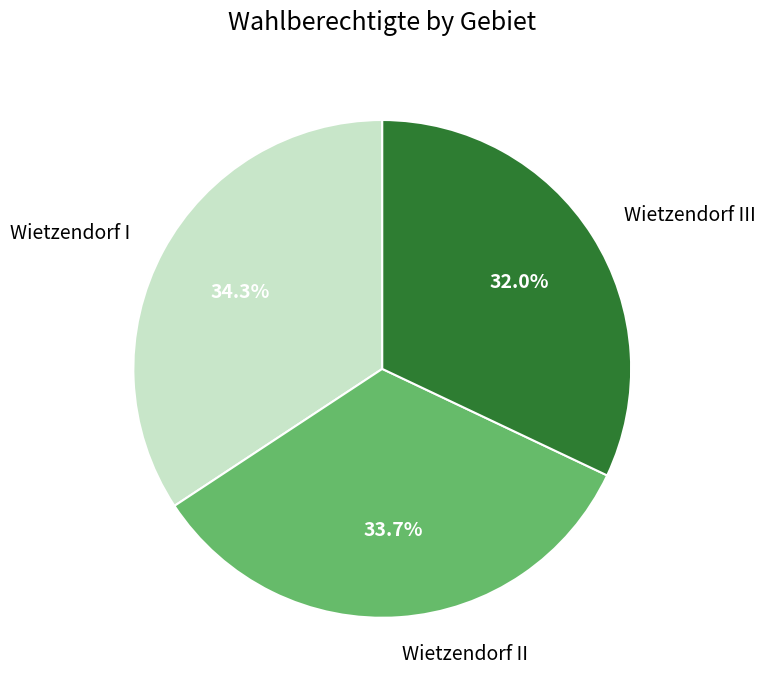

Approximately how many times larger is the value at Wietzendorf II compared to Wietzendorf III?

1.1